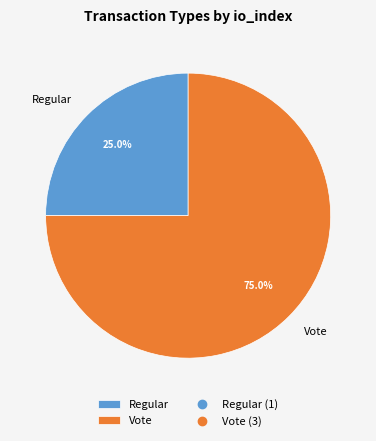

Do Regular and Vote together represent more than half of the pie?

Yes